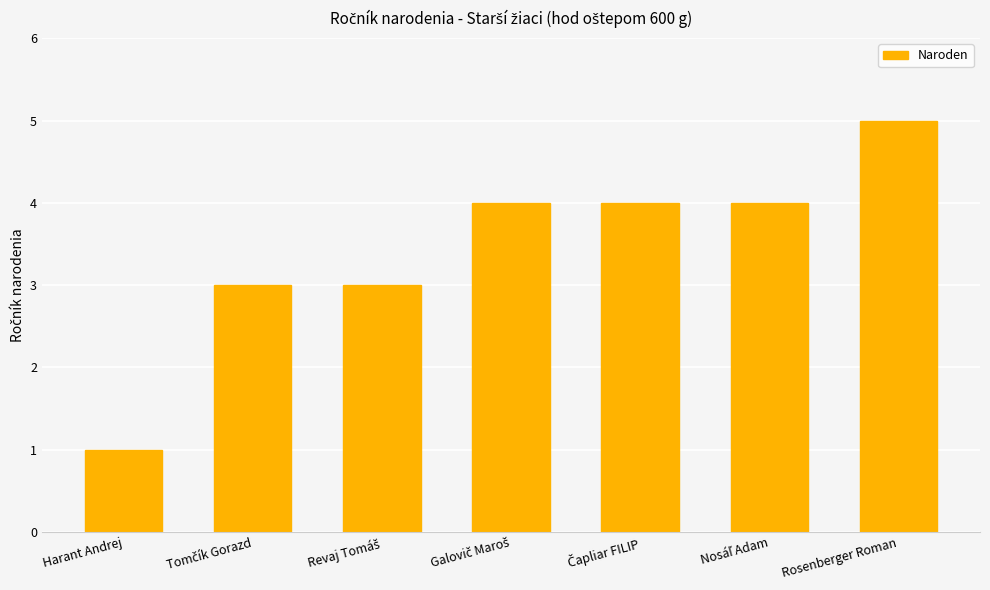

Is it true that the value at Rosenberger Roman is 2?

False